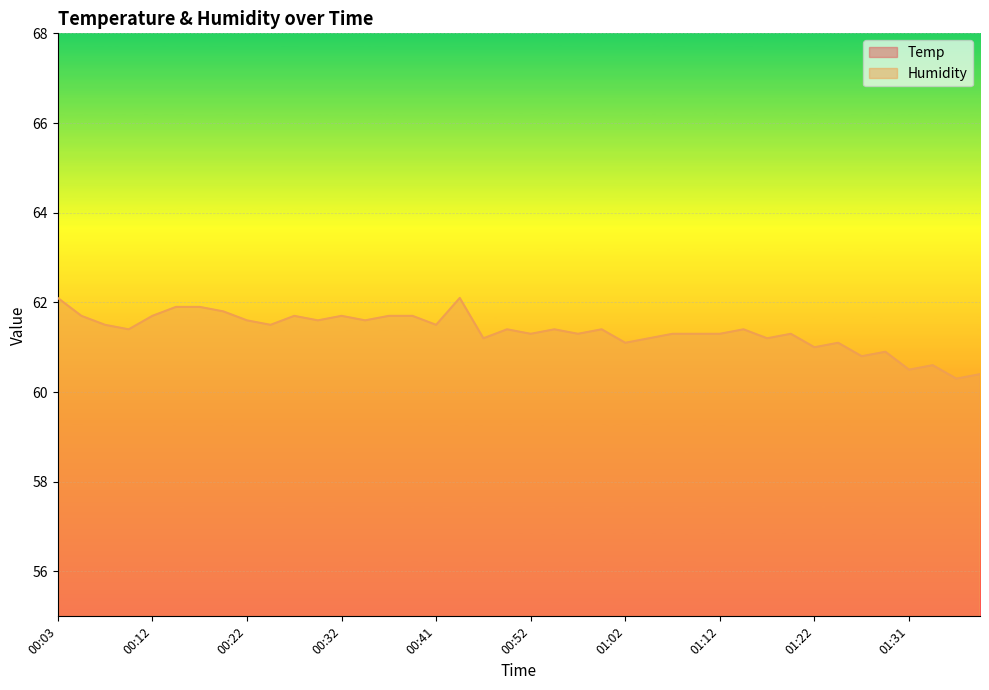

List the labels in order of Humidity value, smallest first.

01:36, 01:39, 01:31, 01:34, 01:27, 01:29, 01:22, 01:02, 01:24, 00:46, 01:04, 01:16, 00:52, 00:57, 01:06, 01:09, 01:12, 01:19, 00:10, 00:49, 00:54, 00:59, 01:14, 00:07, 00:24, 00:41, 00:22, 00:29, 00:34, 00:05, 00:12, 00:27, 00:32, 00:37, 00:39, 00:20, 00:15, 00:17, 00:03, 00:44